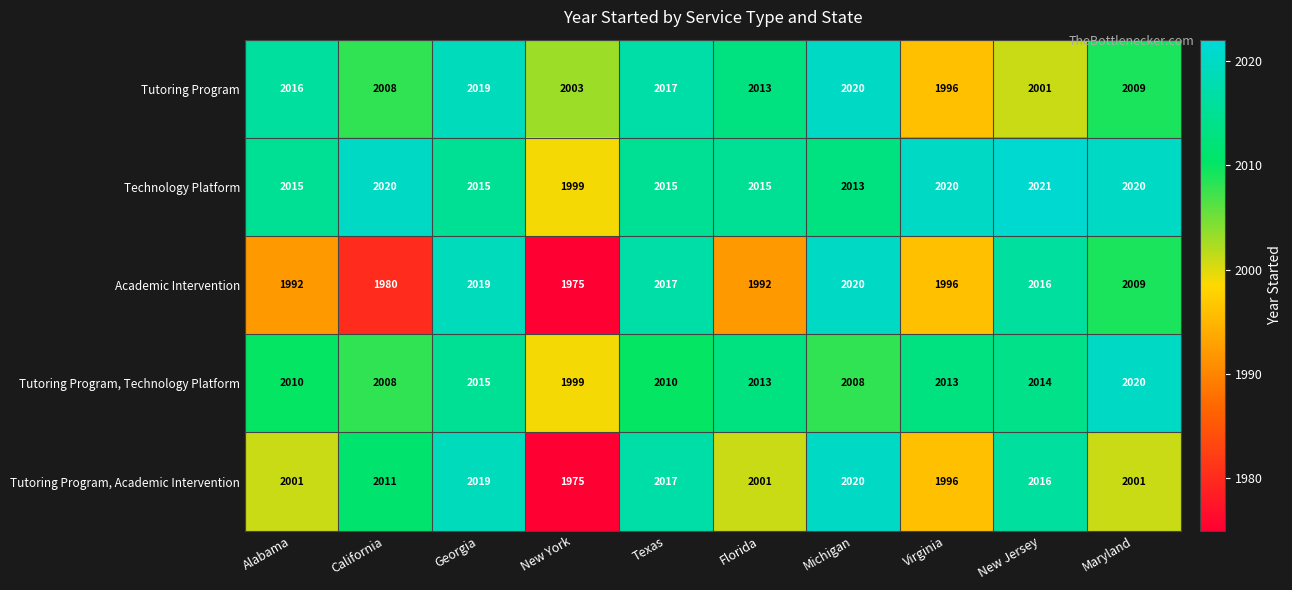

Where is Technology Platform nearest to the value 2010?

Michigan